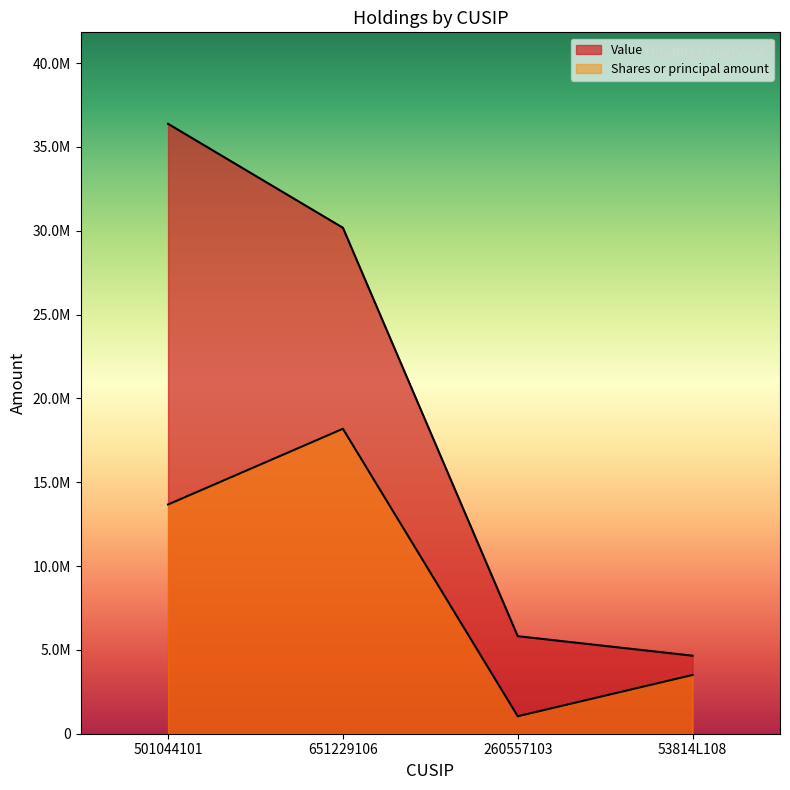

How many lines are shown in the chart?

2